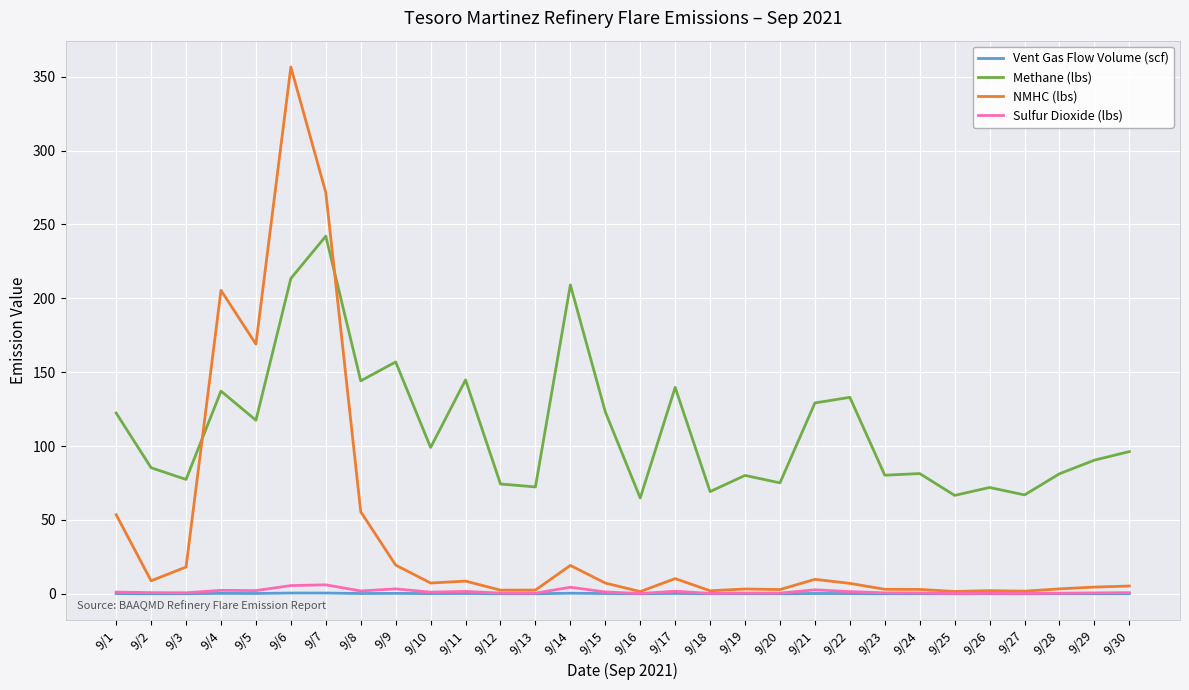

Where is NMHC (lbs) nearest to the value 179?

9/5